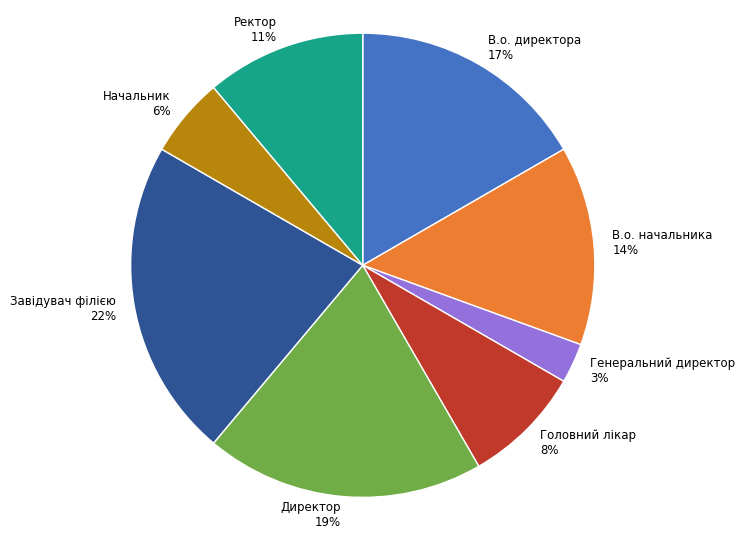

Between В.о. начальника and Начальник, which is larger?

В.о. начальника